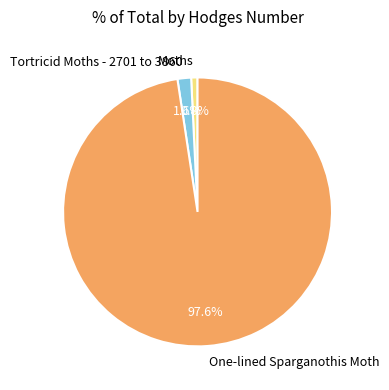

What is the majority slice?

One-lined Sparganothis Moth